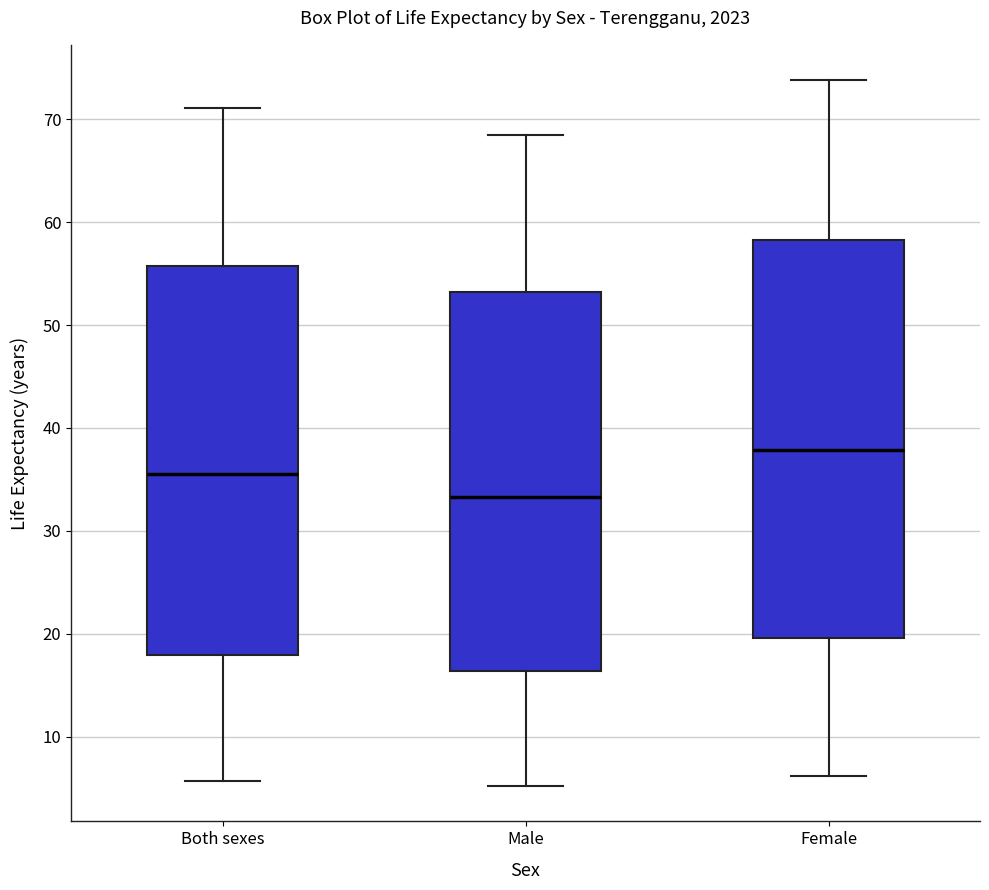

Which box has the highest median line?

Female